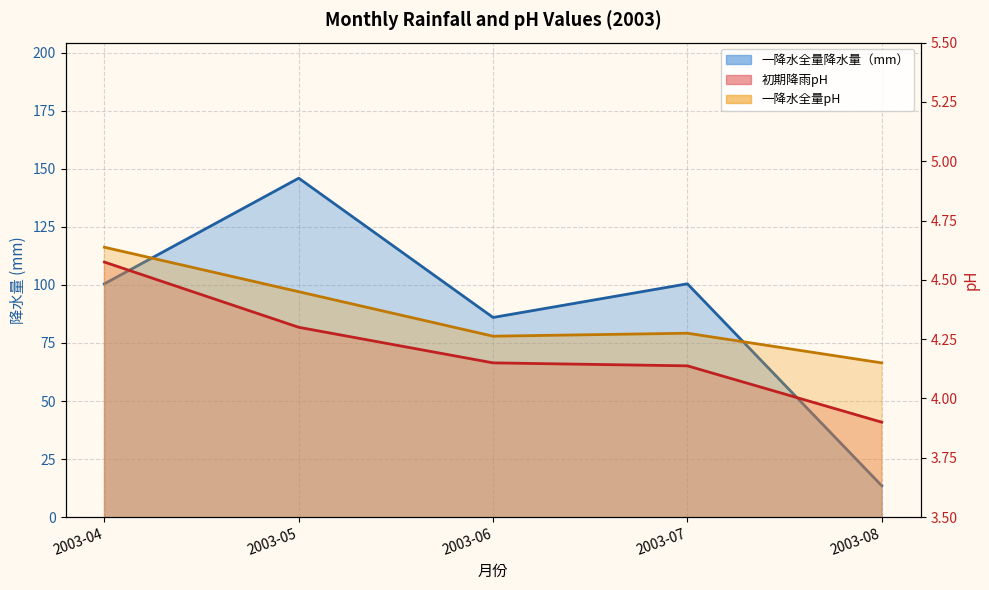

At which label does 初期降雨pH first exceed 4?

2003-04